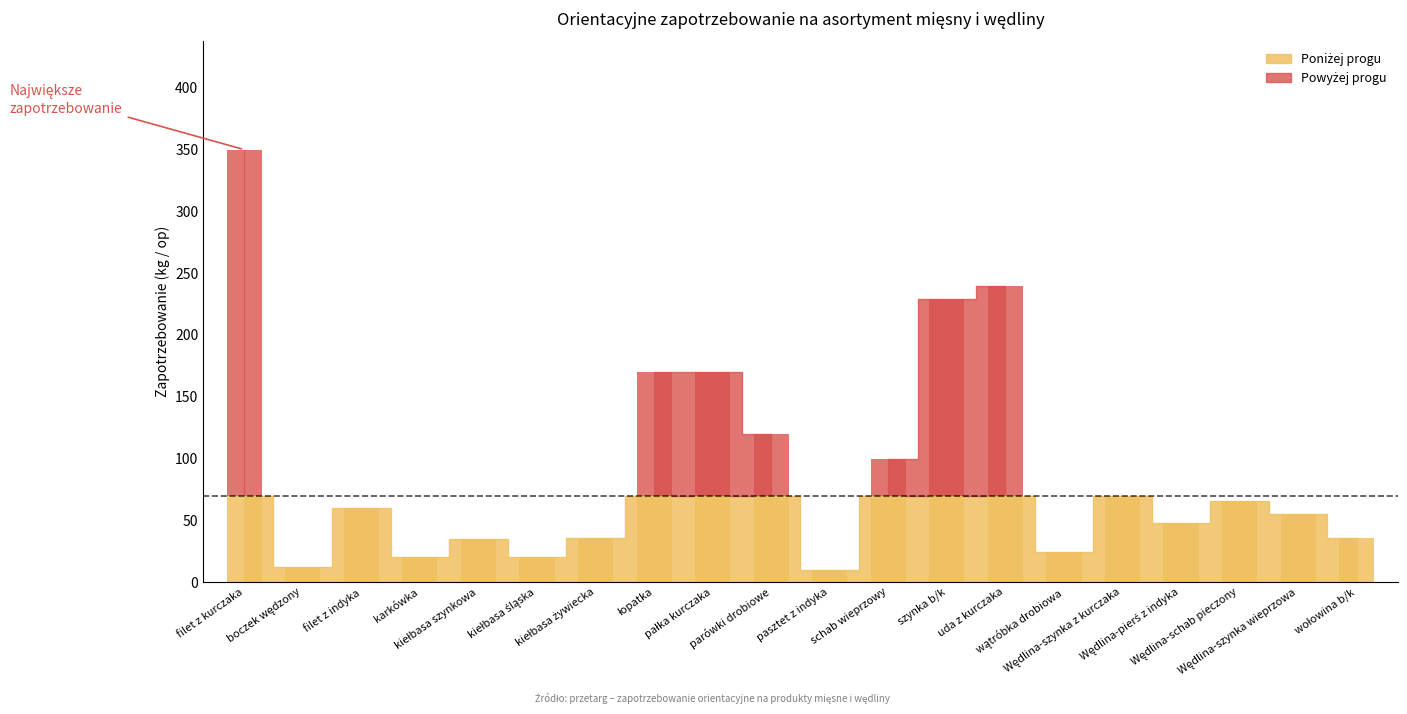

List the labels in order of value, smallest first.

pasztet z indyka, boczek wędzony, karkówka, kiełbasa śląska, wątróbka drobiowa, kiełbasa szynkowa, kiełbasa żywiecka, wołowina b/k, Wędlina-pierś z indyka, Wędlina-szynka wieprzowa, filet z indyka, Wędlina-schab pieczony, Wędlina-szynka z kurczaka, schab wieprzowy, parówki drobiowe, łopatka, pałka kurczaka, szynka b/k, uda z kurczaka, filet z kurczaka